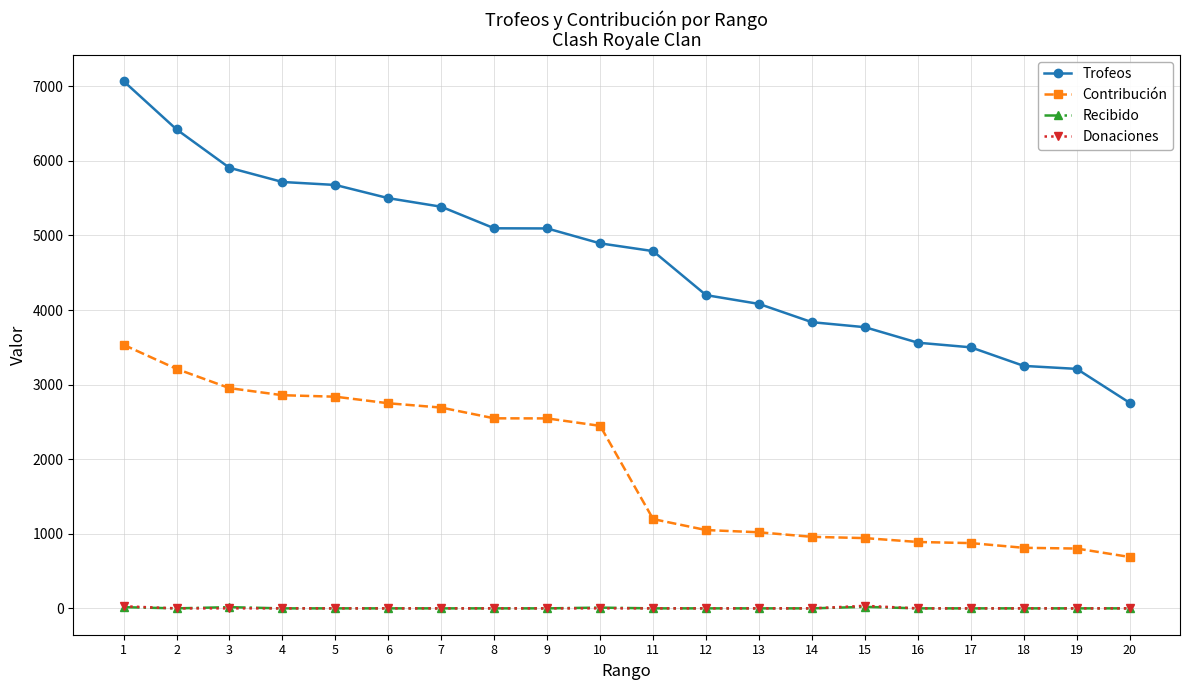

Which series has the largest total across all categories?

Trofeos